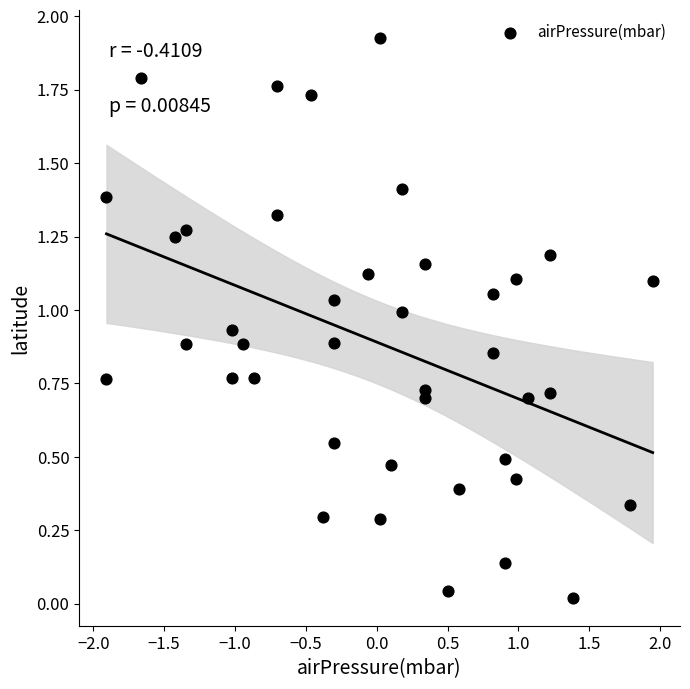

What is the range of X values (max minus min)?

3.9